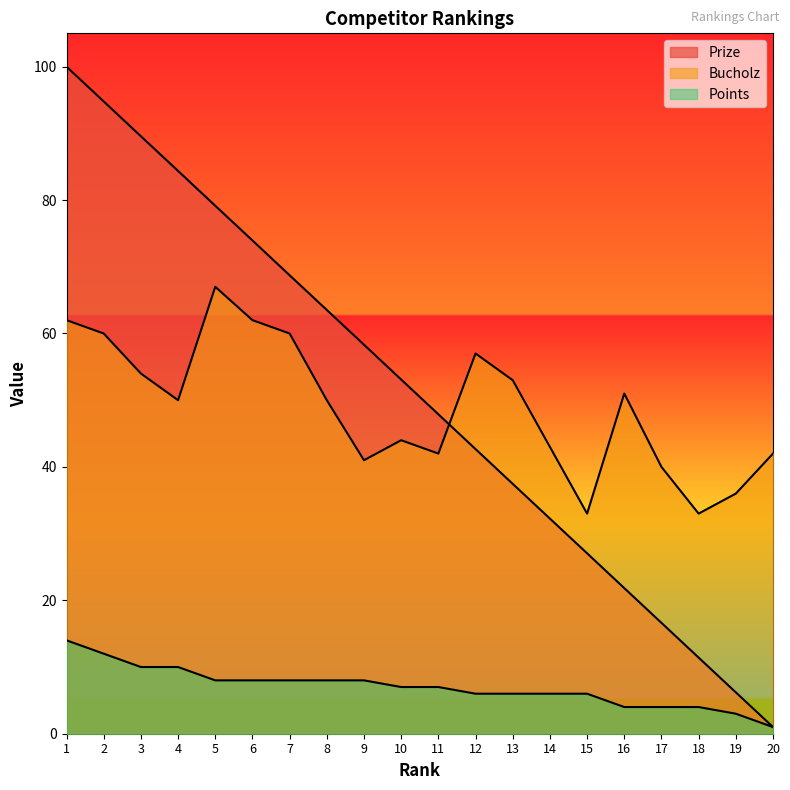

What is the average value of the Prize series?

50.5